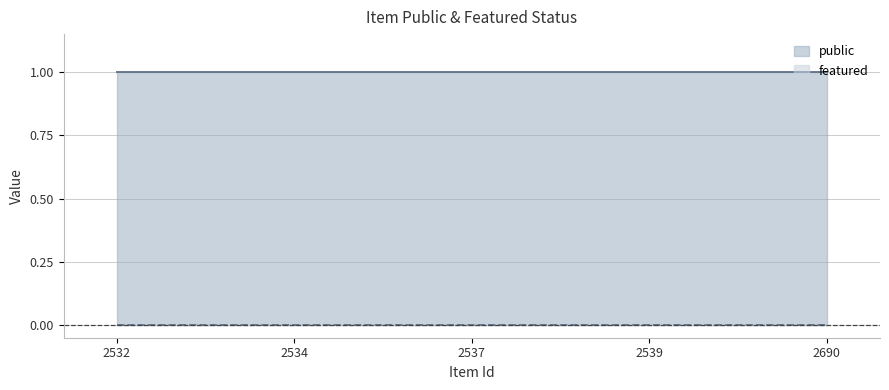

Rank the series at 2690 from lowest to highest value.

featured, public